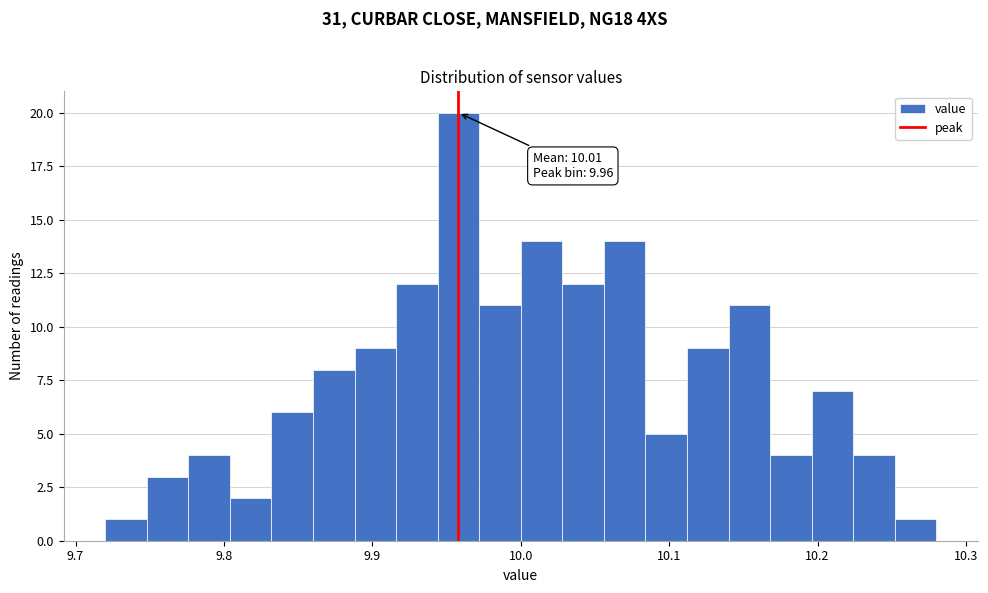

Read against the x-axis, roughly where is the centre of the tallest bar?

9.96